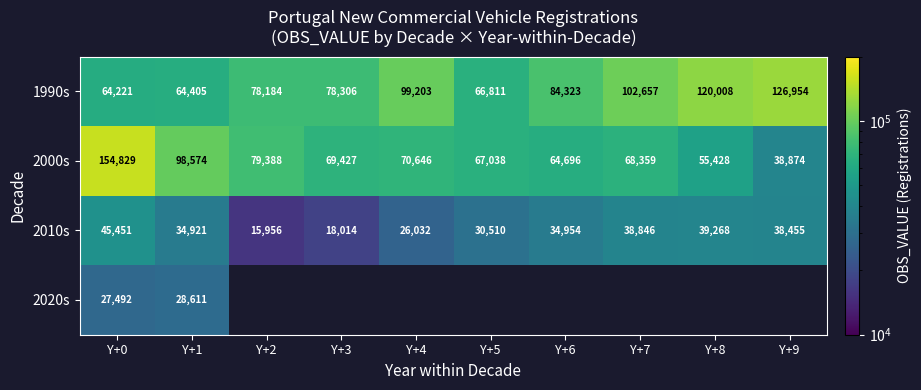

Which category has the lowest value in the 2000s series?

Y+9